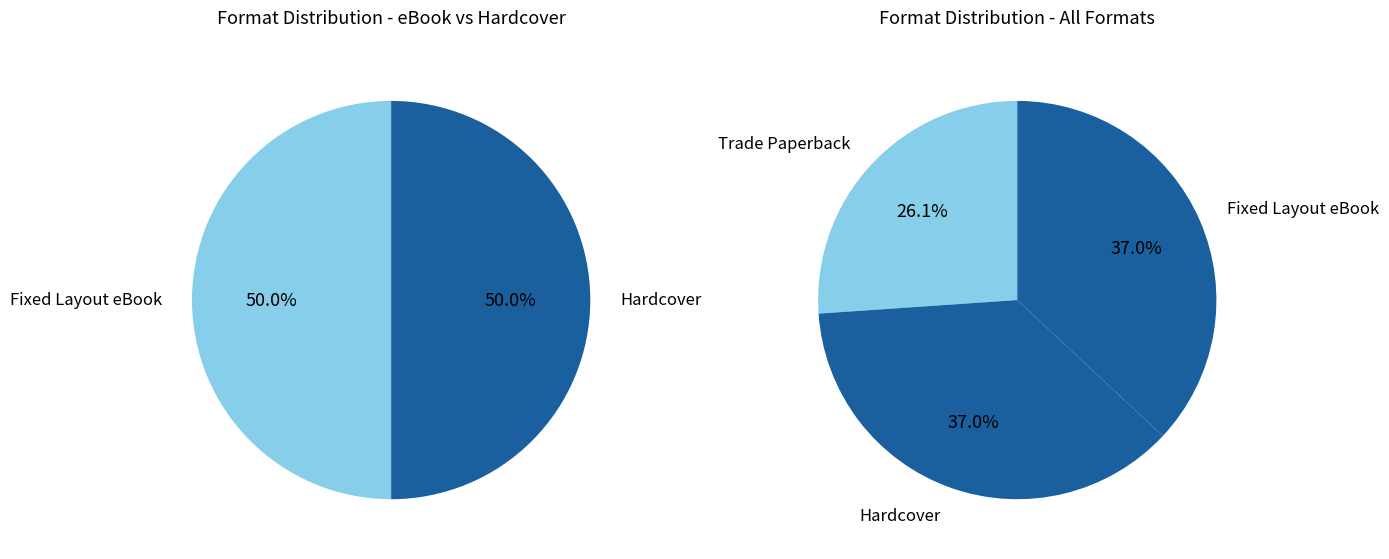

To the nearest percent, what percentage of the pie is Fixed Layout eBook?

37%